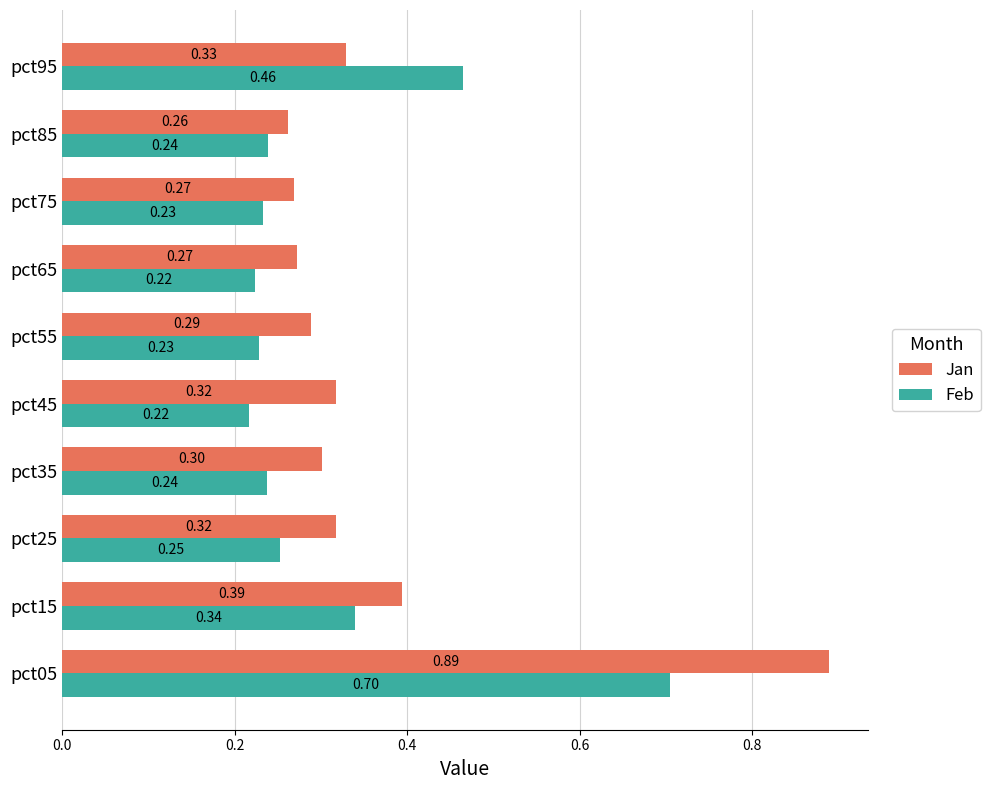

Which series changed the most between pct05 and pct95?

Jan